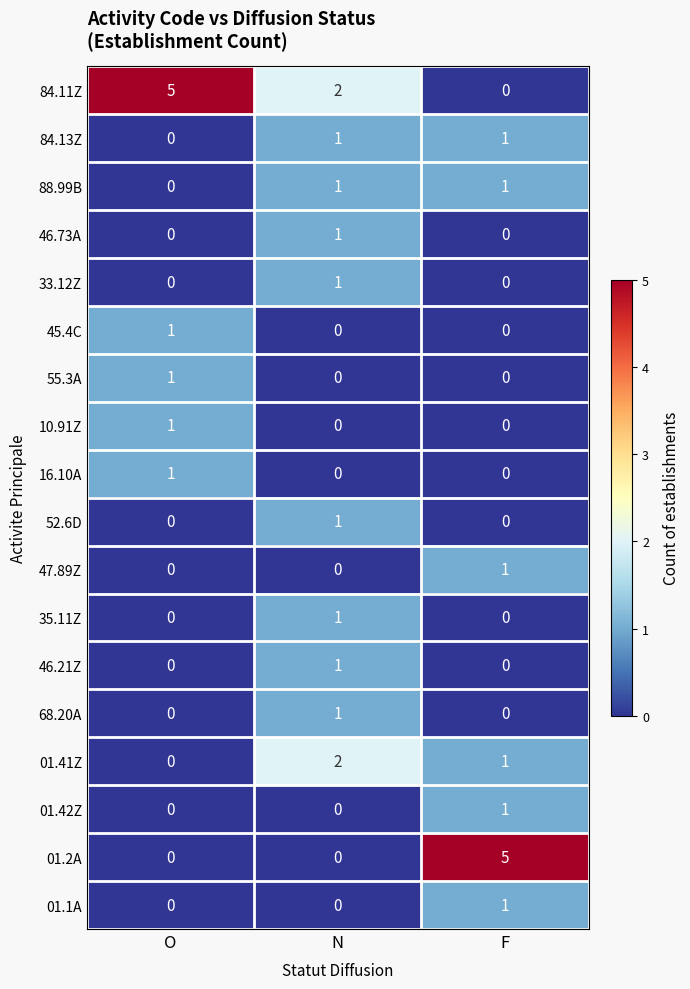

How many 55.3A values are between 0 and 1?

3